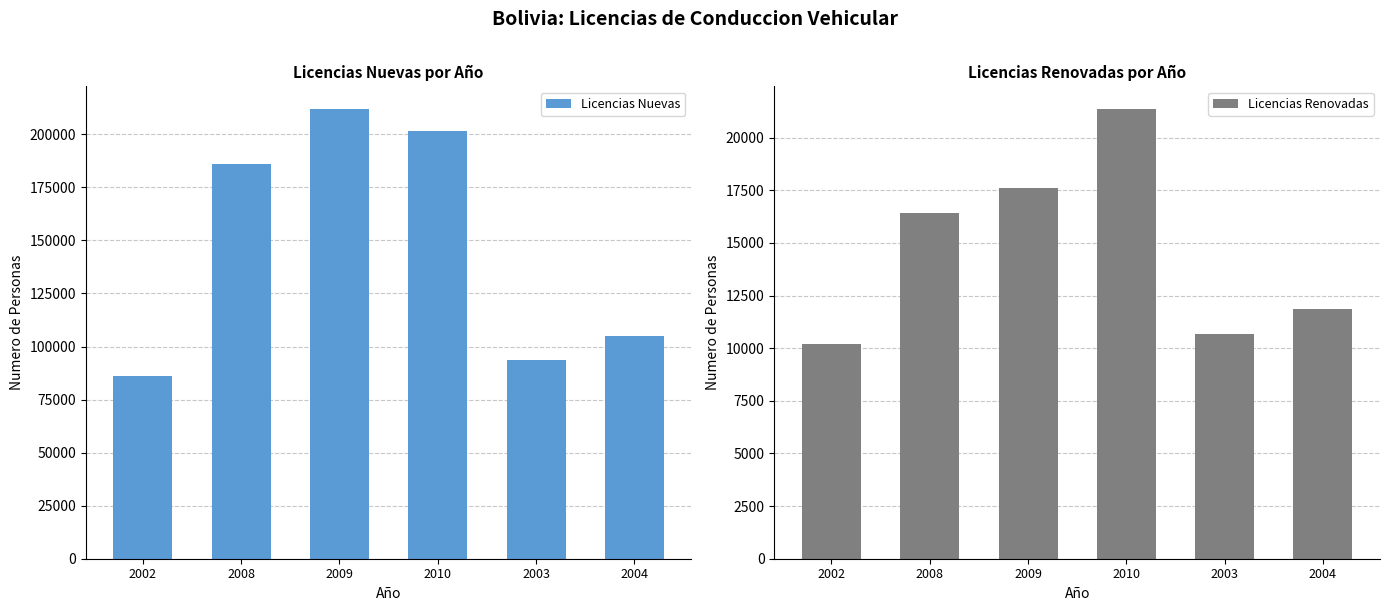

Rank the series by their maximum value, from highest to lowest.

Licencias Nuevas, Licencias Renovadas